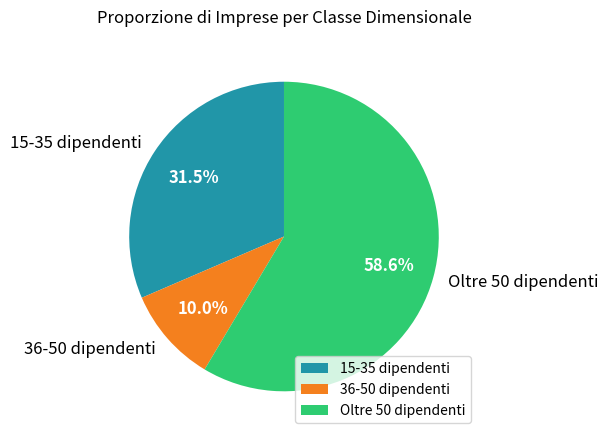

Rank the categories by value from highest to lowest.

Oltre 50 dipendenti, 15-35 dipendenti, 36-50 dipendenti